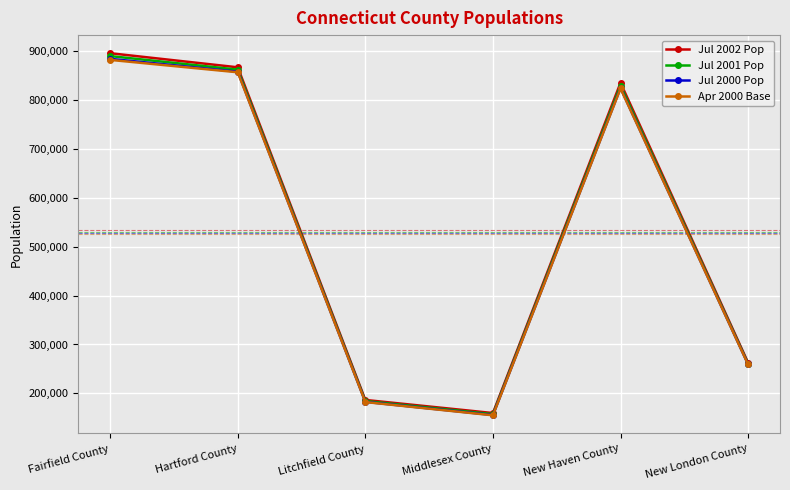

How many interior local valleys does the Apr 2000 Base series have?

1